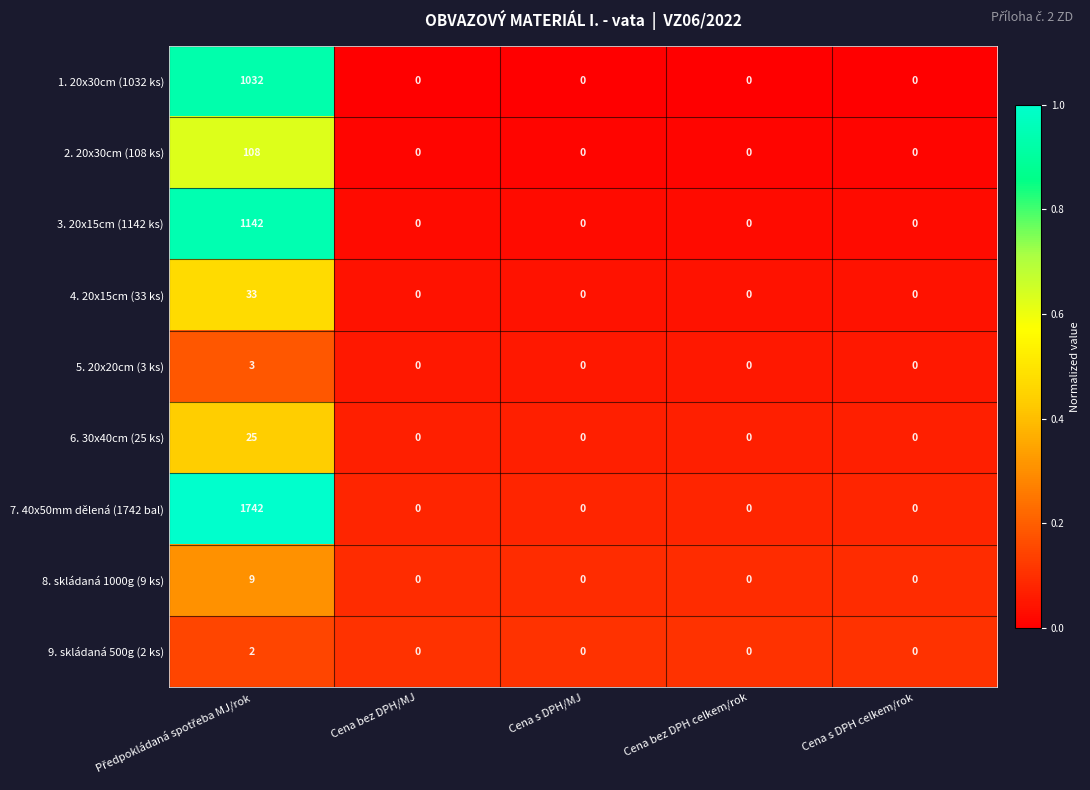

What is the greatest value displayed?

1742